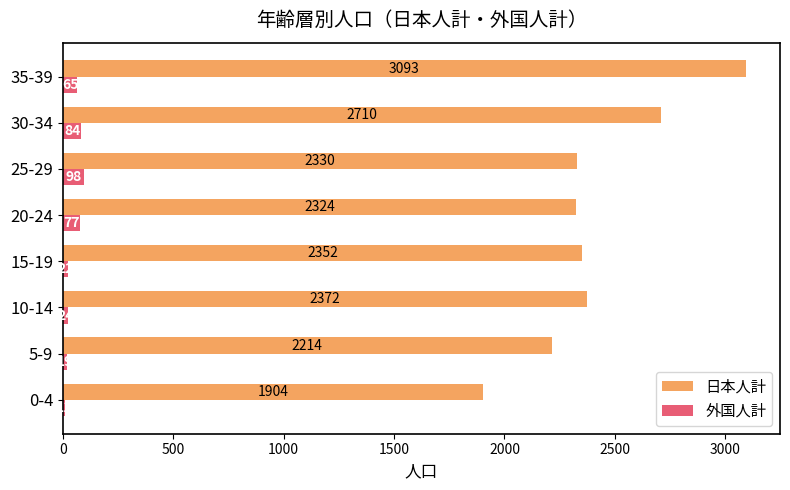

What is the total value across all series at 15-19?

2374